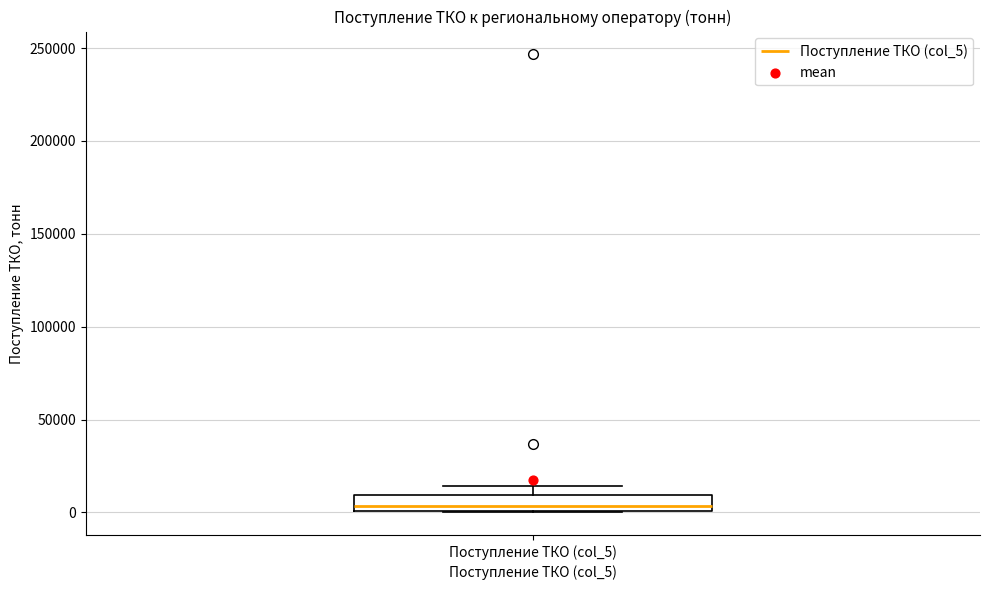

Read this box plot against the y-axis: the position of the median line, the range covered by the box, and the ends of both whiskers. The values are not printed on the chart, so give them approximately, as read against the axis.

median 5000, box 0 to 10000, whiskers 0 to 15000